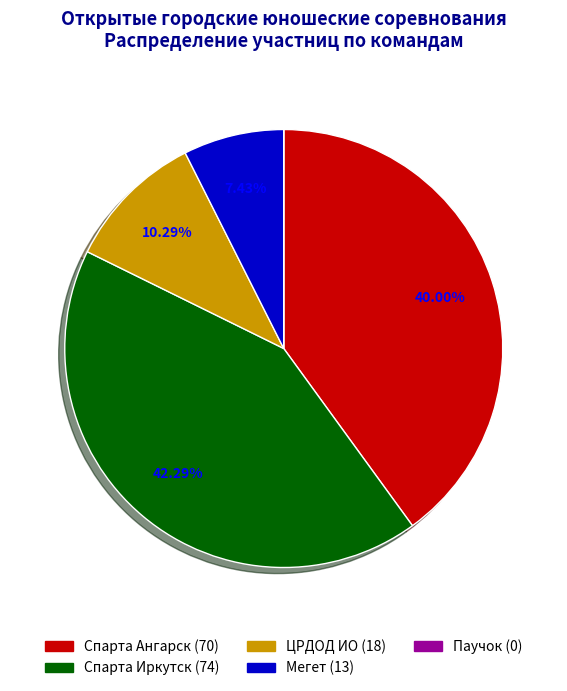

What is the largest slice in the pie chart?

Спарта Иркутск